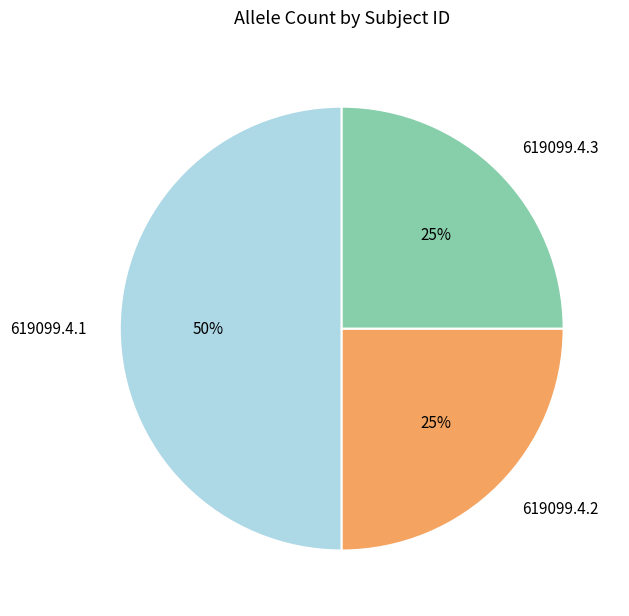

Does 619099.4.2 account for over 50% of the chart?

No